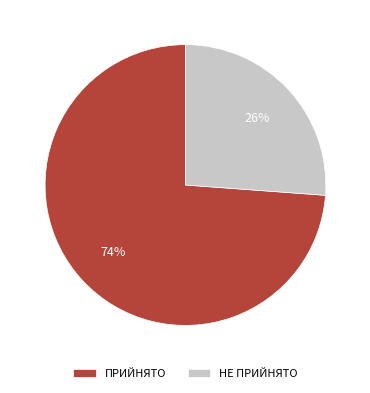

To the nearest percent, what portion does ПРИЙНЯТО represent?

74%